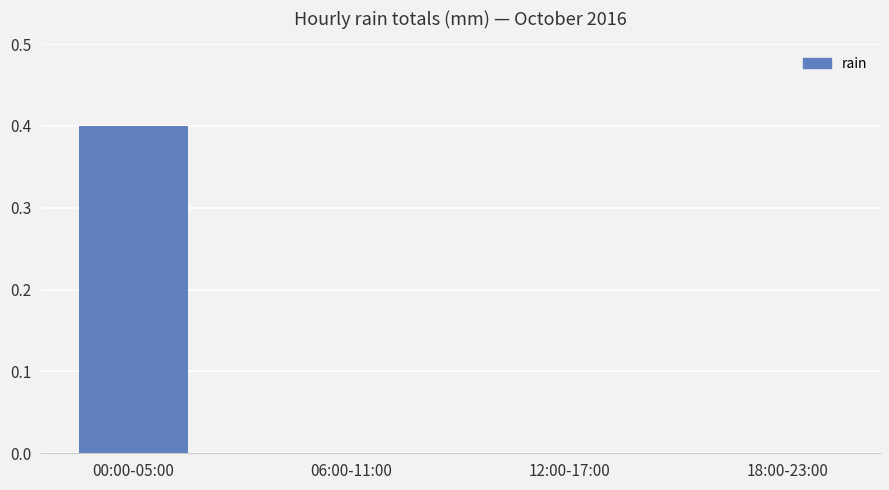

What is the maximum value shown in the chart?

0.4